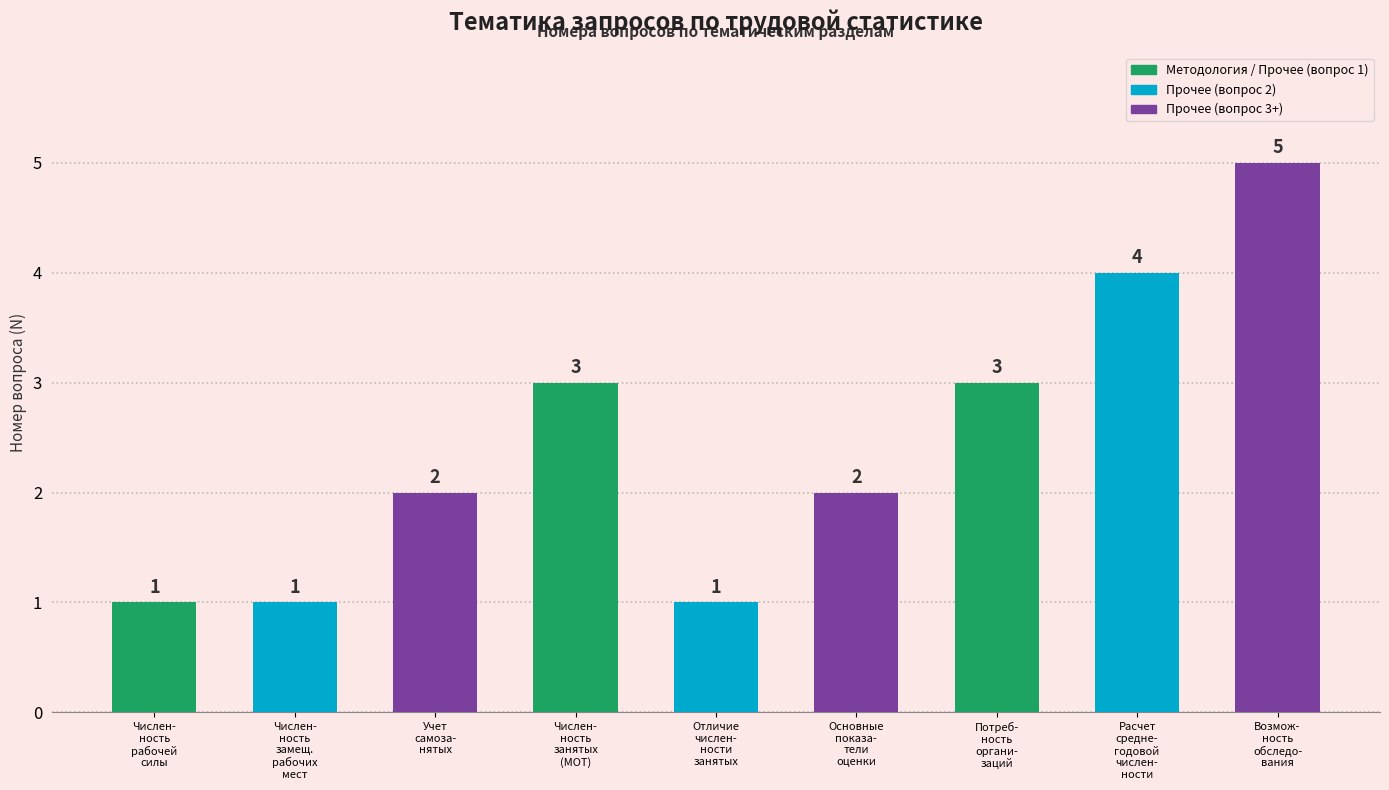

How many values are between 1 and 3?

7